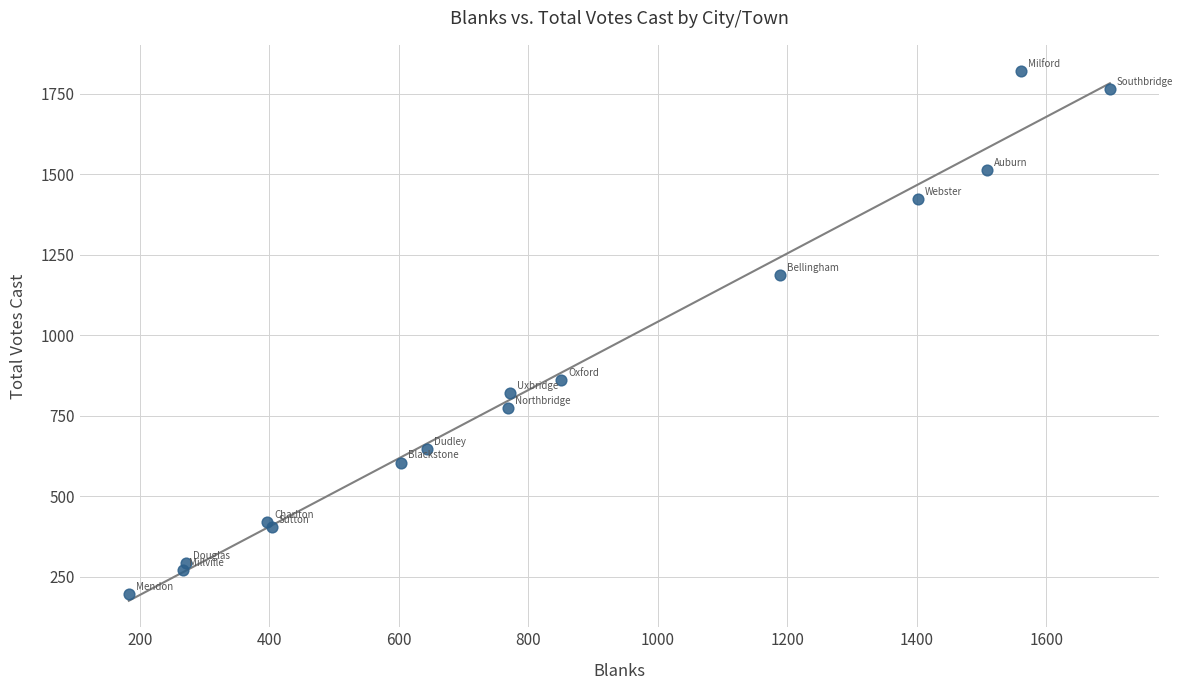

What Y value in the scatter plot is closest to 1008?

862